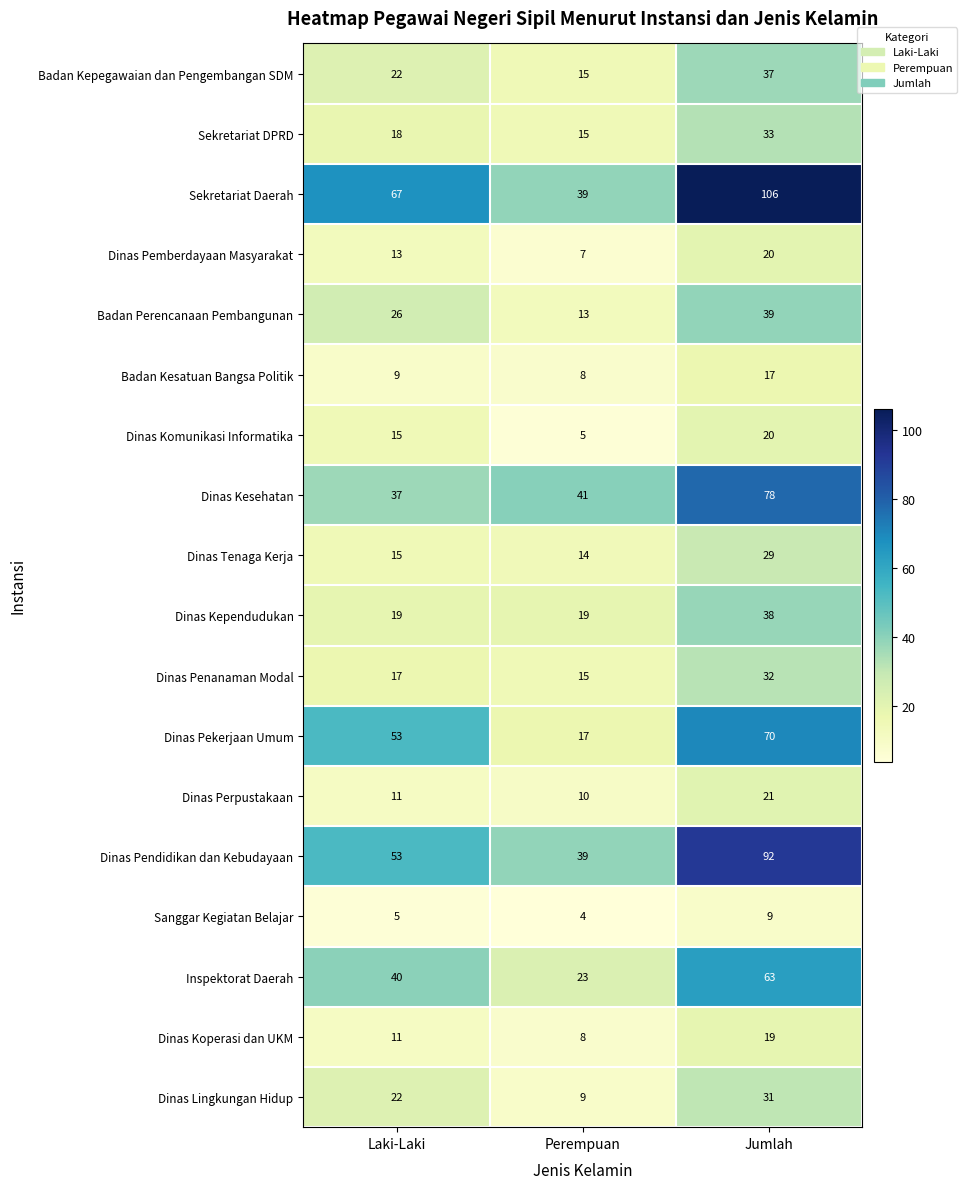

At how many categories does at least one series exceed 34?

3